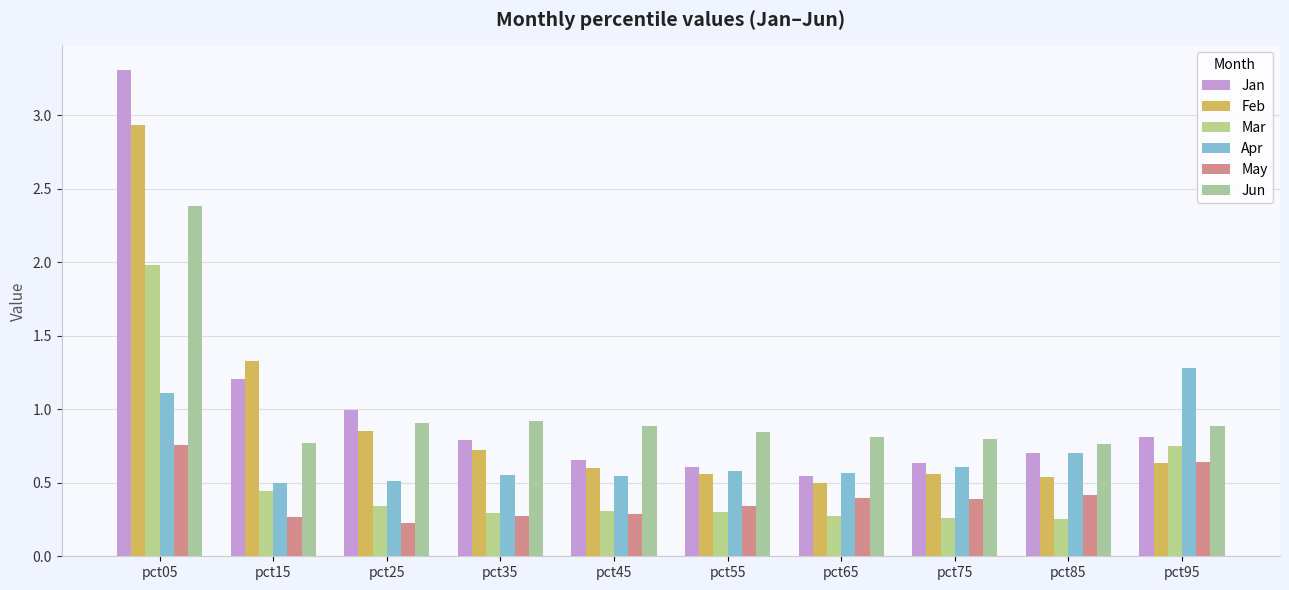

Which label corresponds to the smallest value in the chart?

pct25